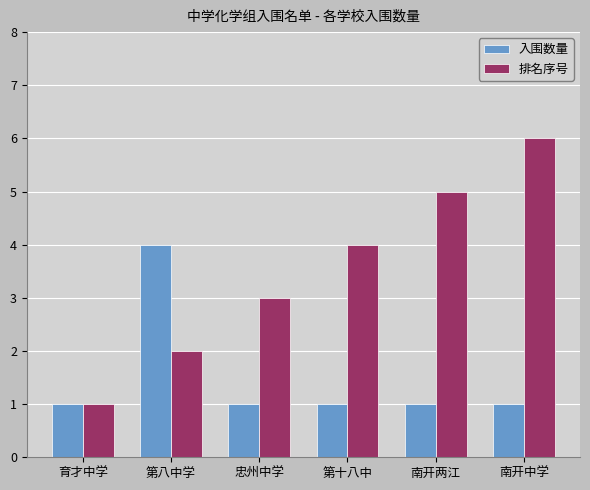

The value of 排名序号 at 第十八中 is 4. True or false?

True